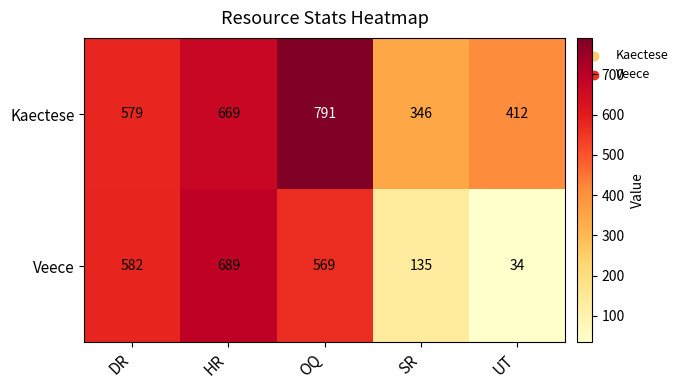

The value of Kaectese at UT is 626. True or false?

False